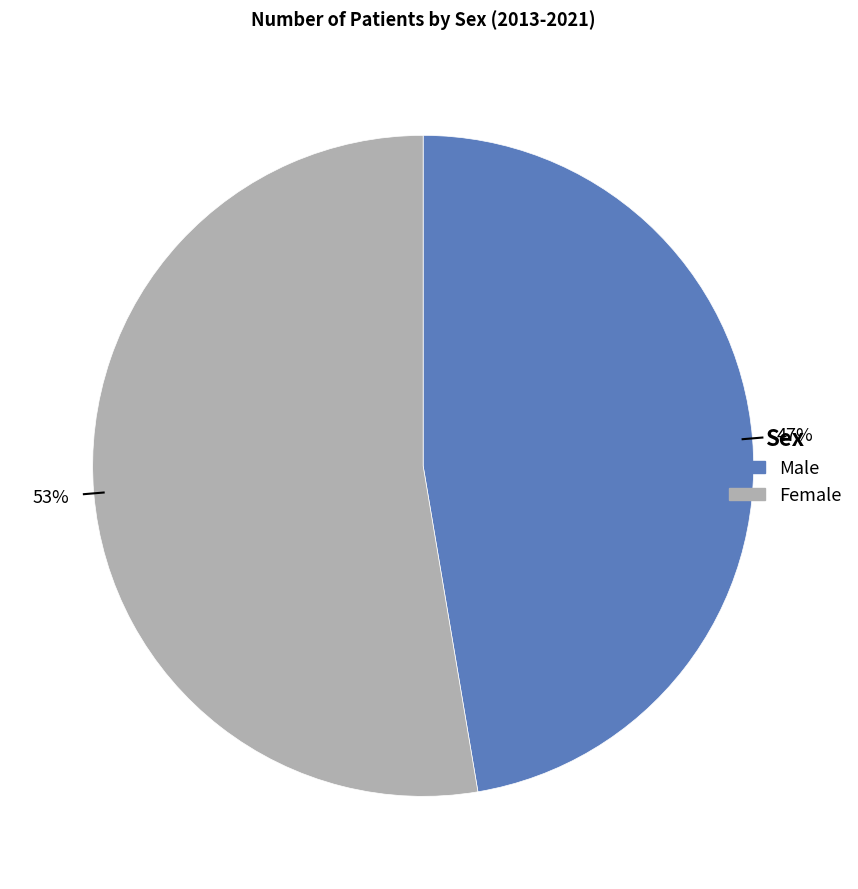

To the nearest percent, what is the average slice percentage?

50%